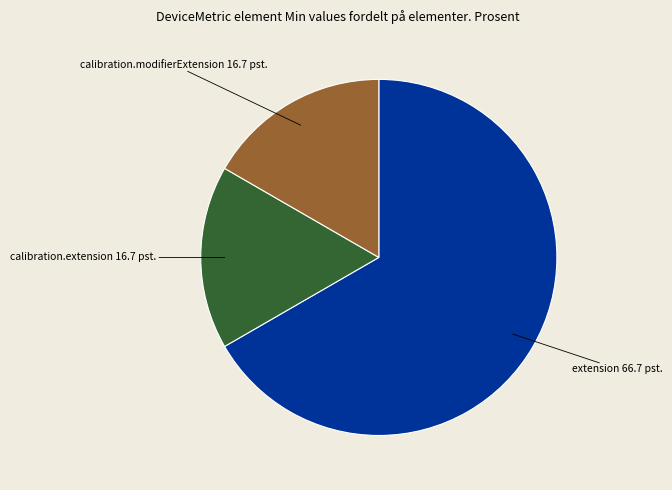

How many slices are in this pie chart?

3